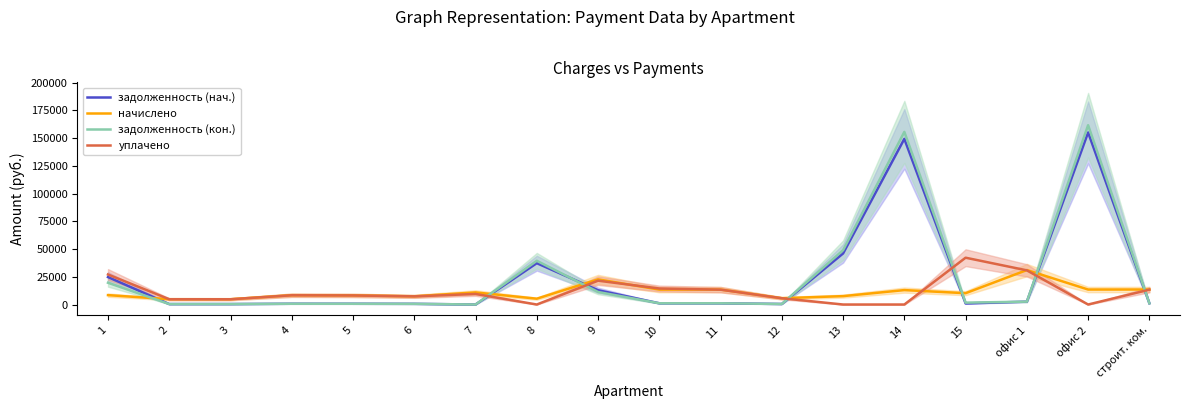

Which series has the largest total across all categories?

задолженность (кон.)